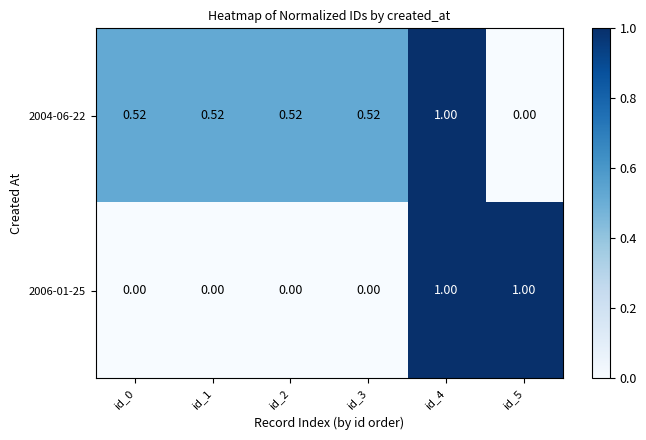

How many categories are shown in the chart?

6